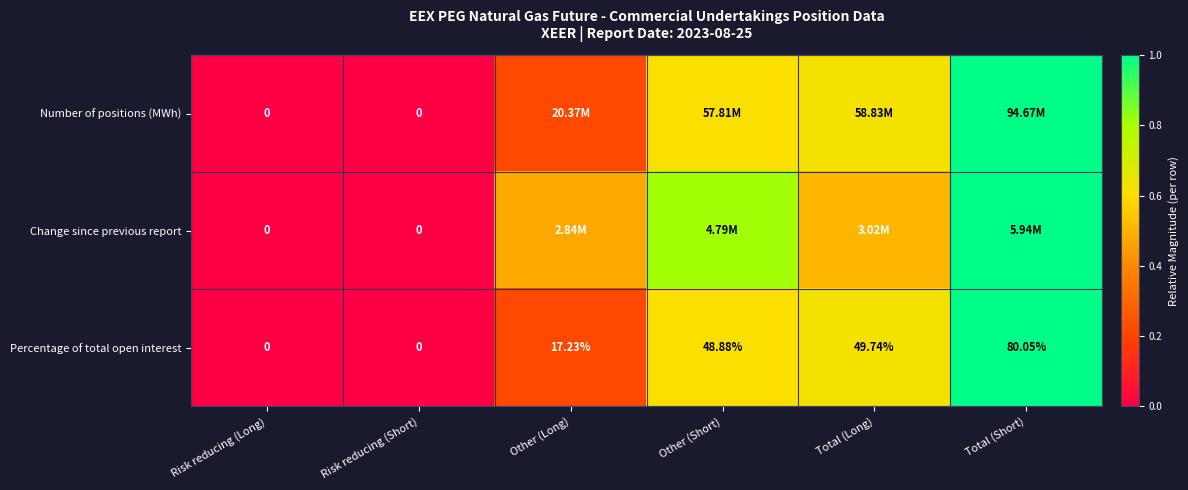

At which label does Percentage of total open interest first exceed 48?

Other (Short)